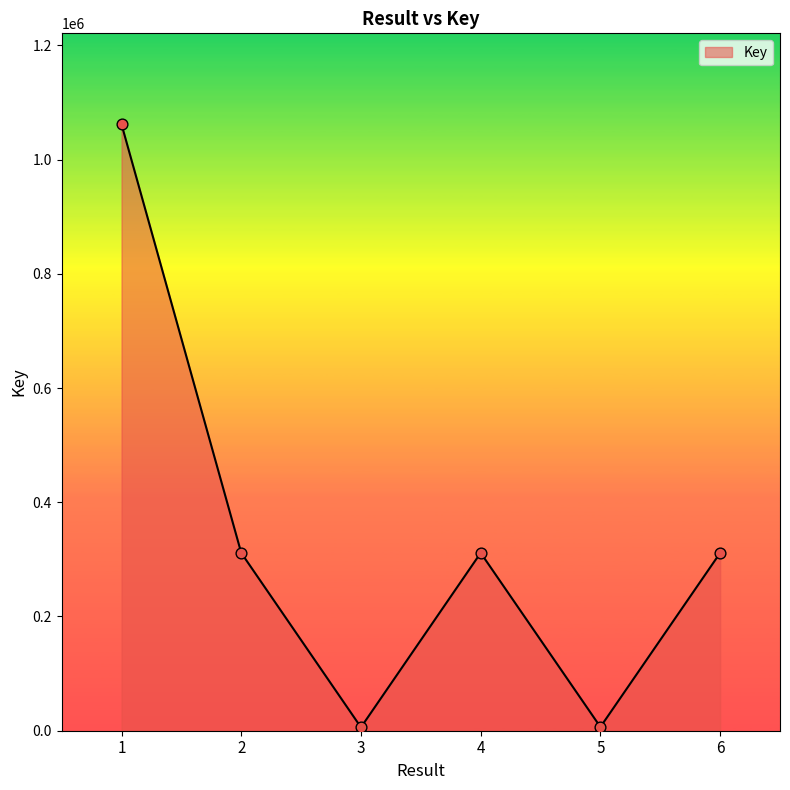

Which has a higher value, 5 or 6?

6